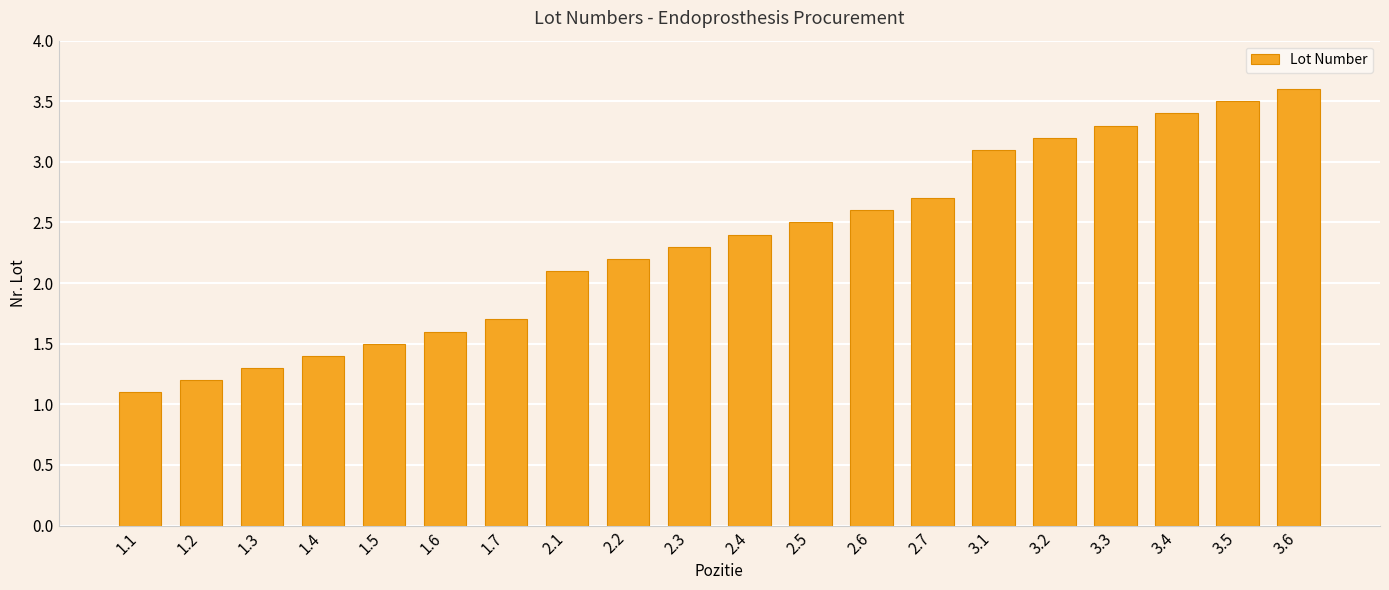

Reading left to right, list all the values displayed in this chart.

1.1	1.2	1.3	1.4	1.5	1.6	1.7	2.1	2.2	2.3	2.4	2.5	2.6	2.7	3.1	3.2	3.3	3.4	3.5	3.6